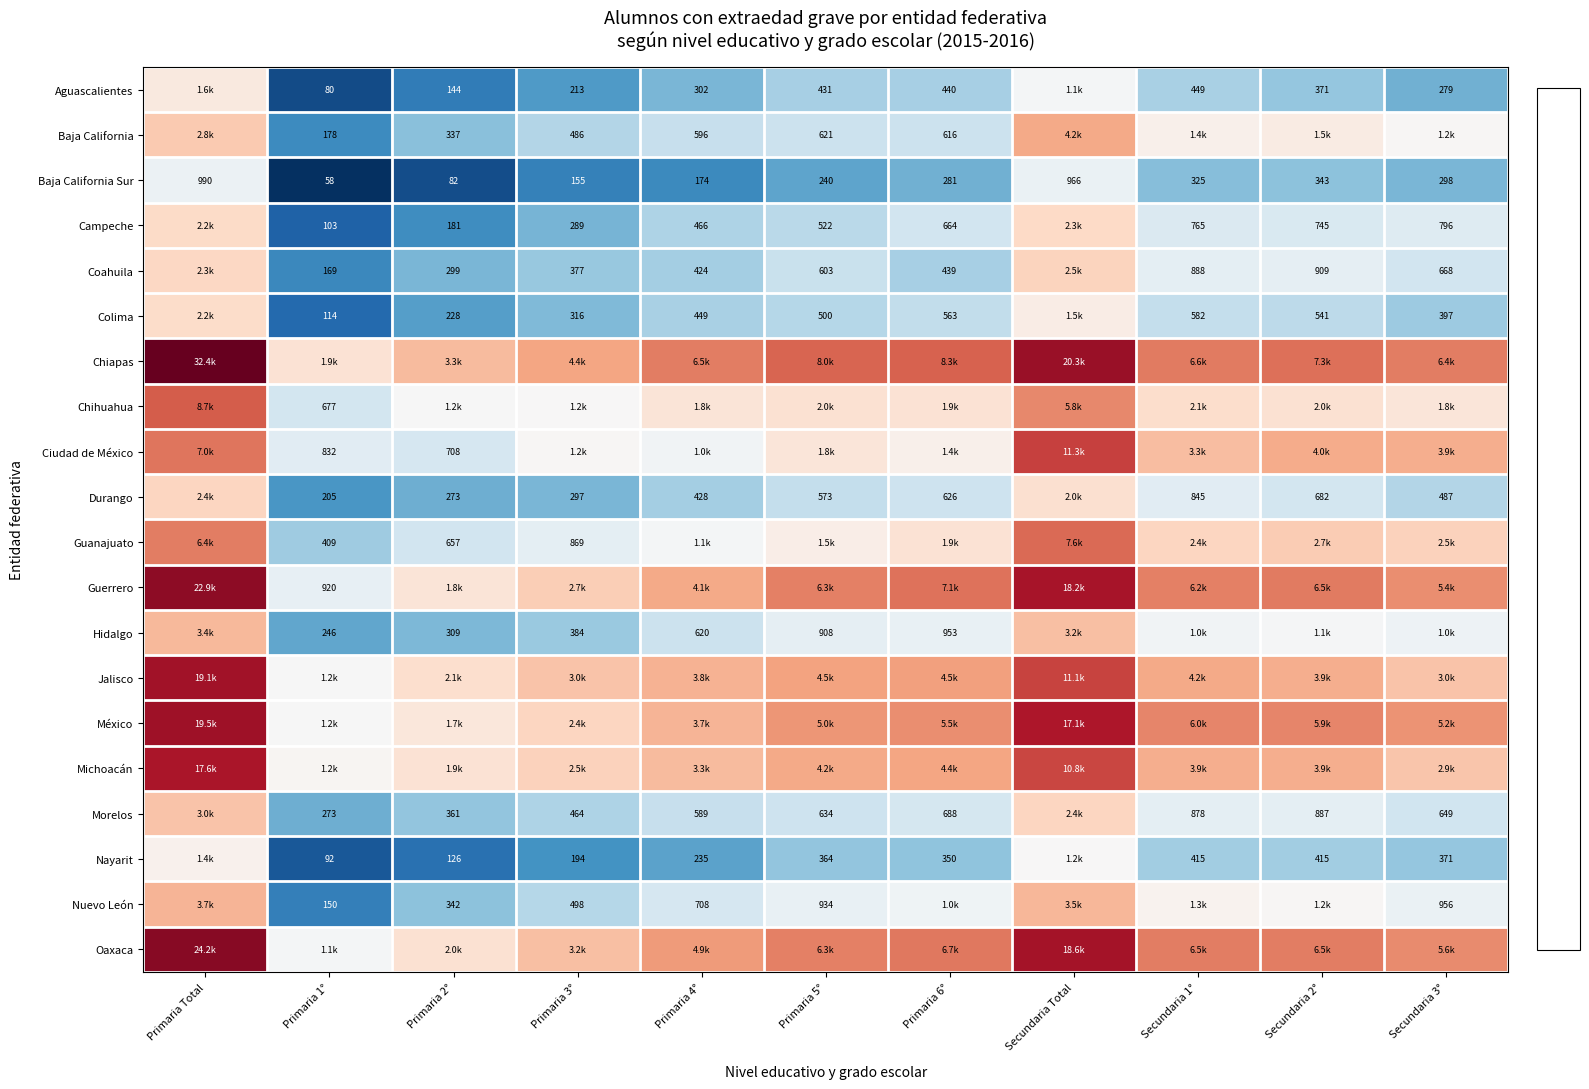

How many data points does each series have?

11